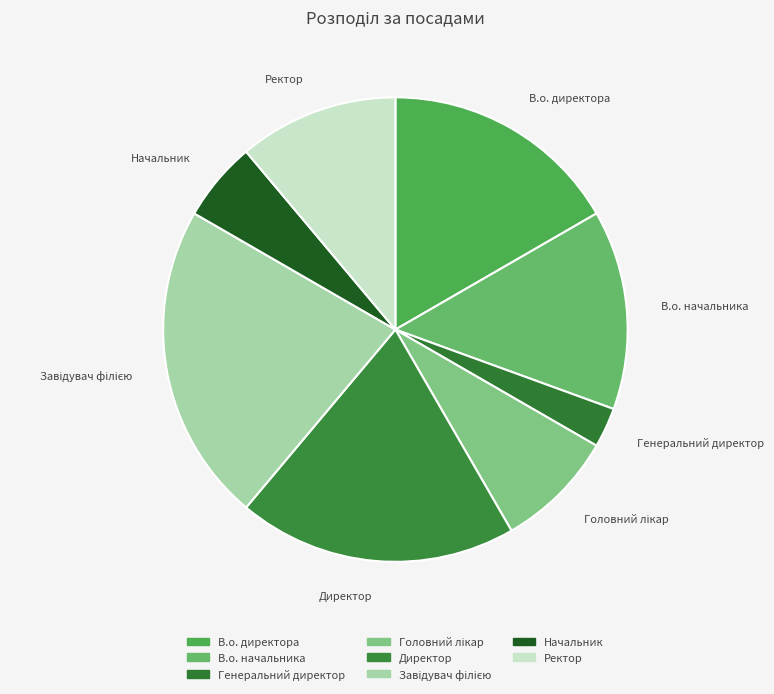

Is there any slice that represents more than half of the pie?

No